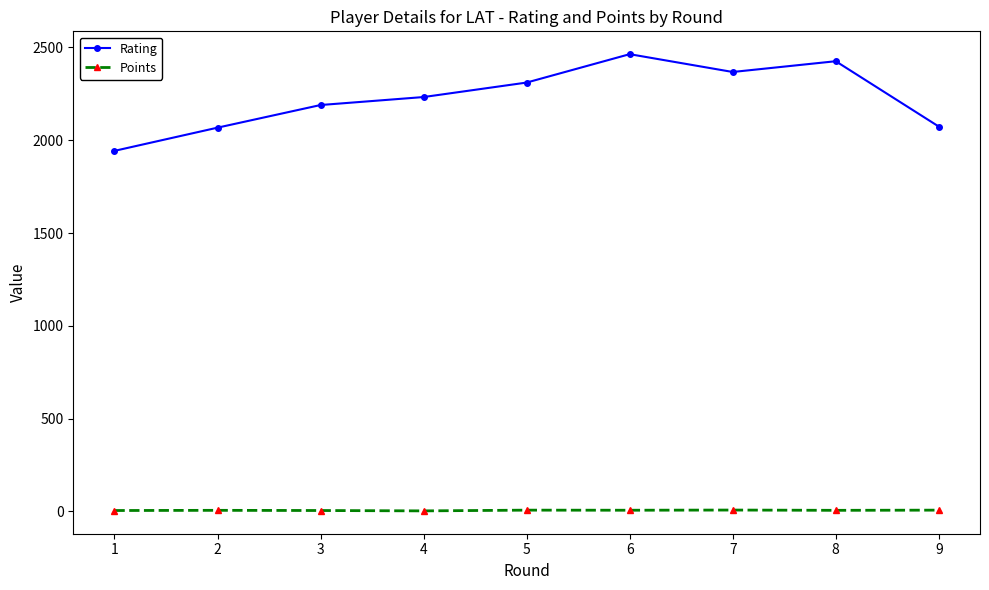

True or false: Points and Rating intersect in this chart.

False